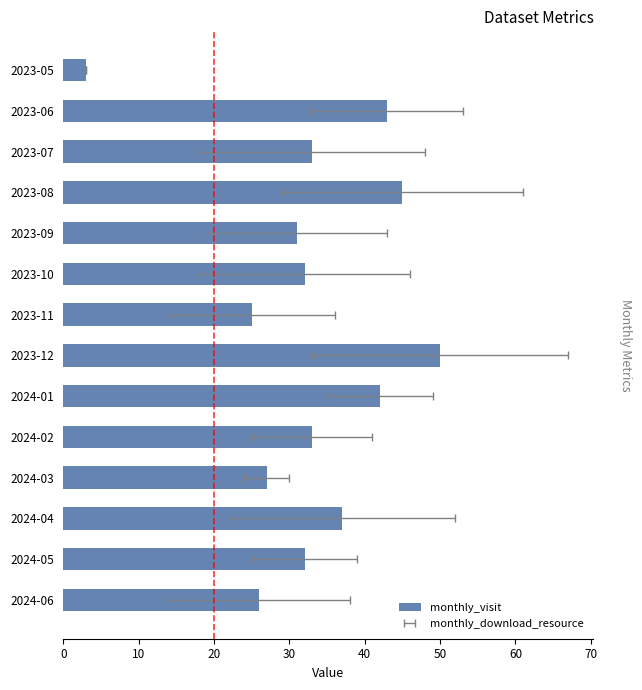

What is the minimum value shown in the chart?

3